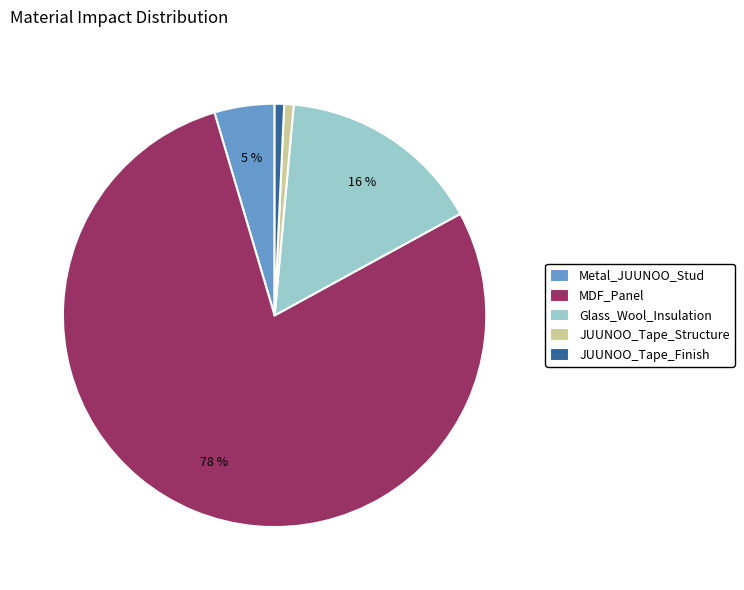

Combined, do Glass_Wool_Insulation and JUUNOO_Tape_Finish account for over 50%?

No